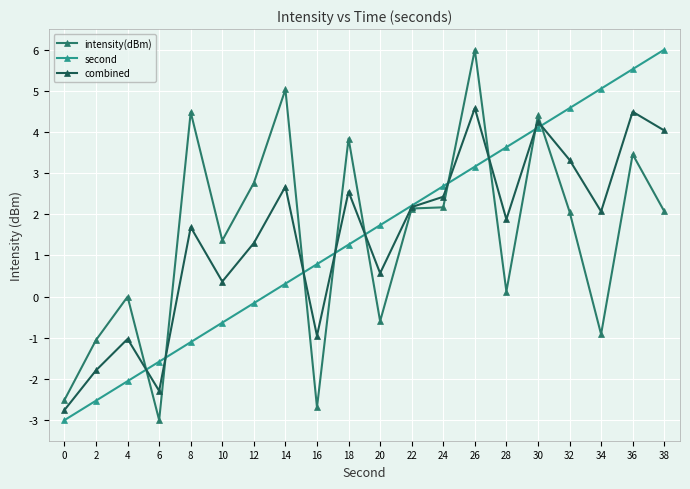

Is it true that second equals -2.1 at 4?

True